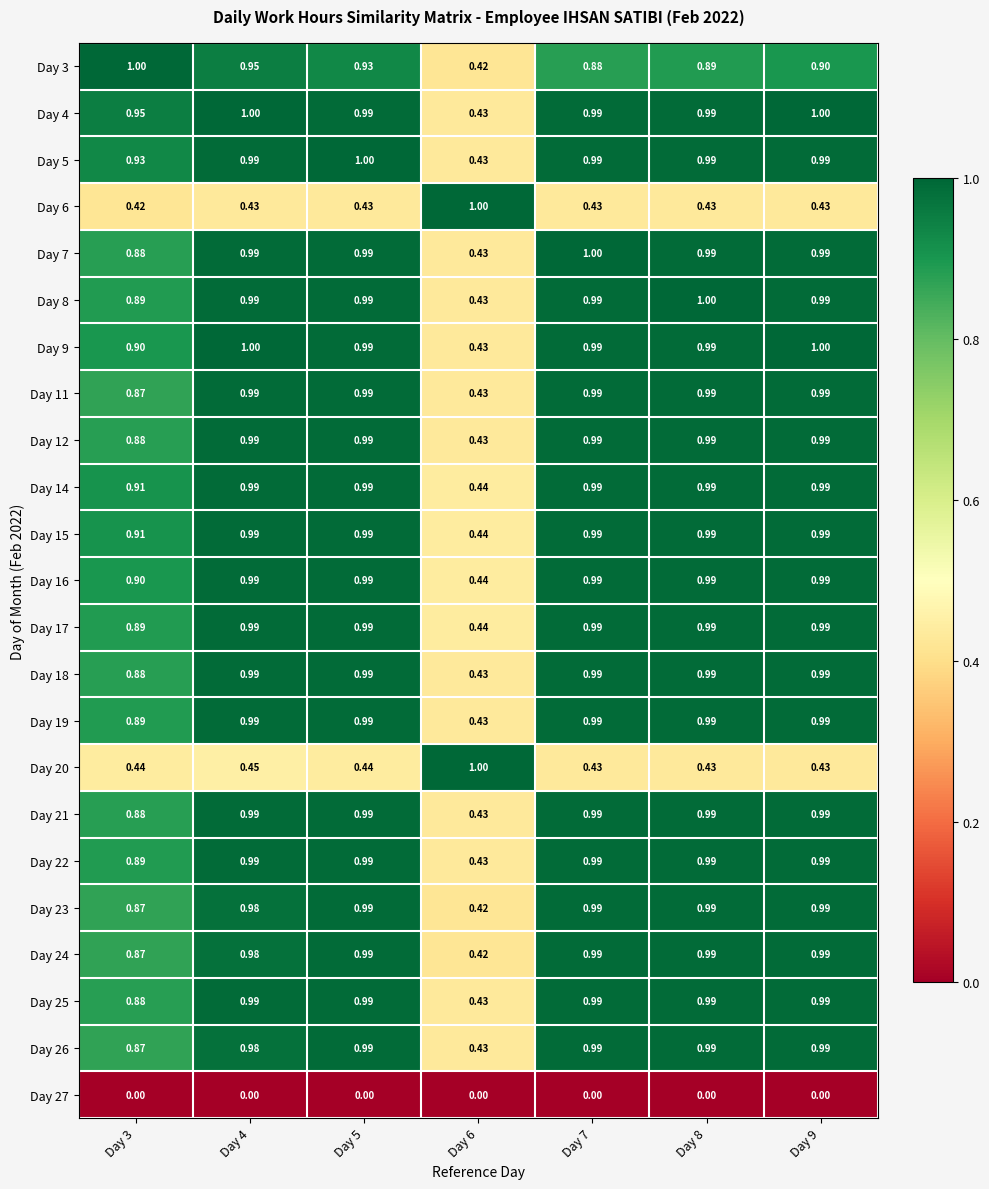

Is the value of Day 20 at Day 9 greater than the value of Day 3 at Day 9?

No